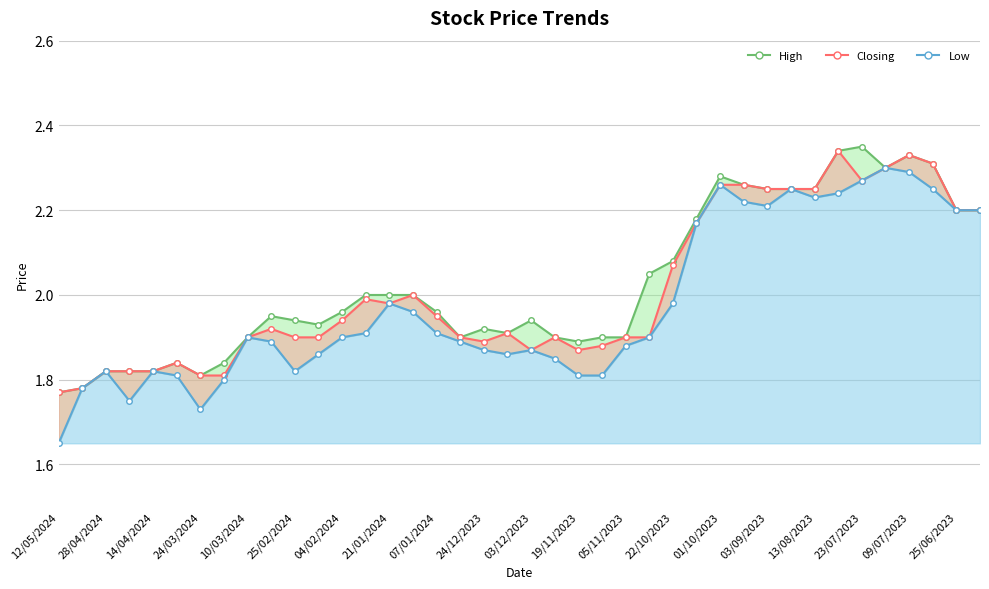

Is it true that Closing equals 1.9 at 12/11/2023?

True